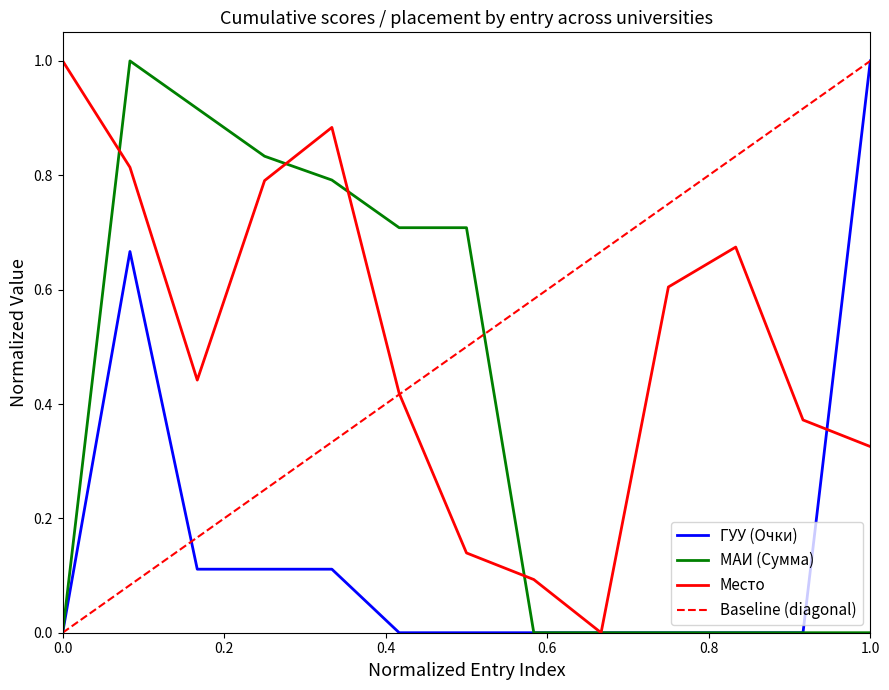

Which series has the largest total across all categories?

Место